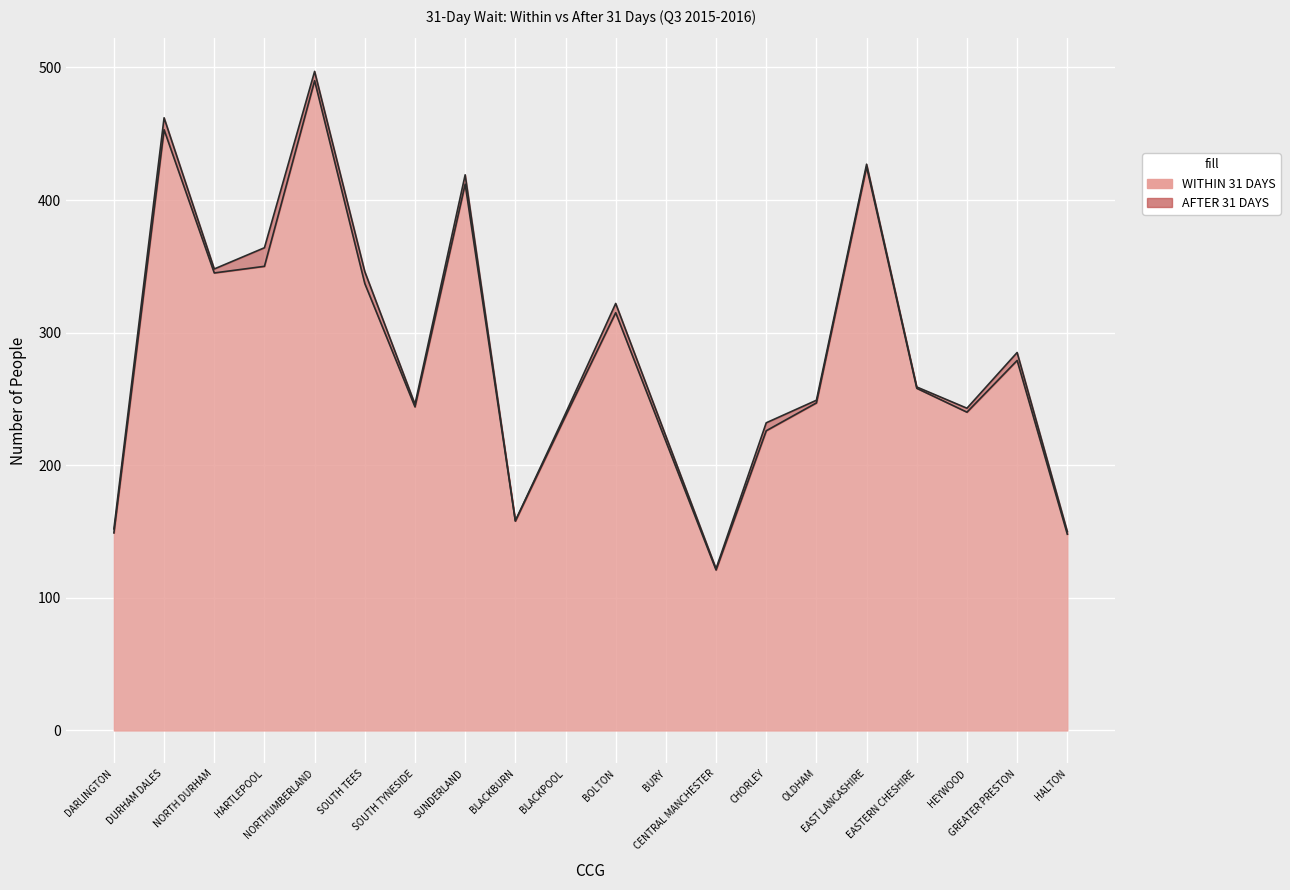

Count the number of values greater than 258.

9